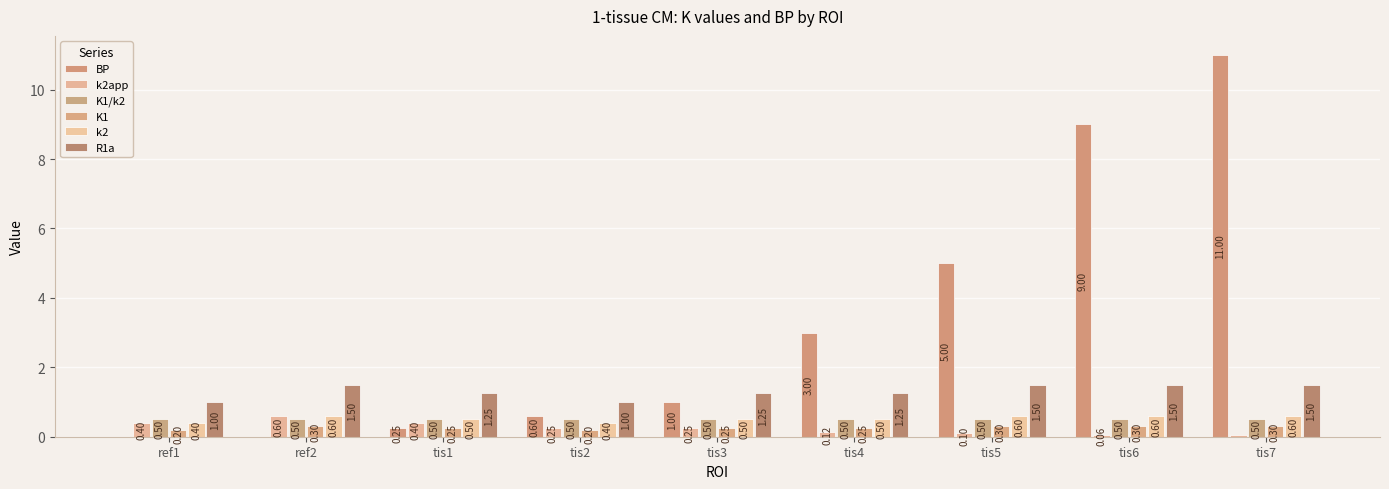

The value of k2app at tis5 is 0.1. True or false?

True